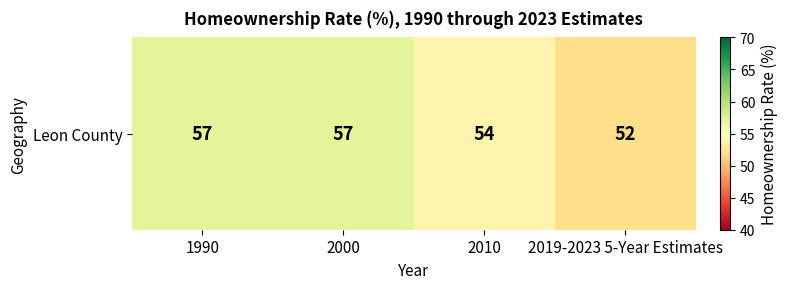

What is the change in value from 1990 to 2010?

-3